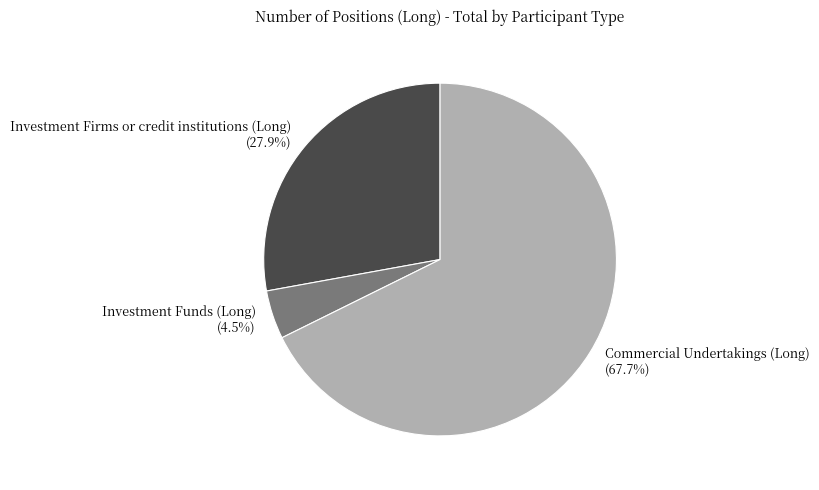

The Investment Firms or credit institutions (Long) slice represents 37% of the pie. True or false?

False